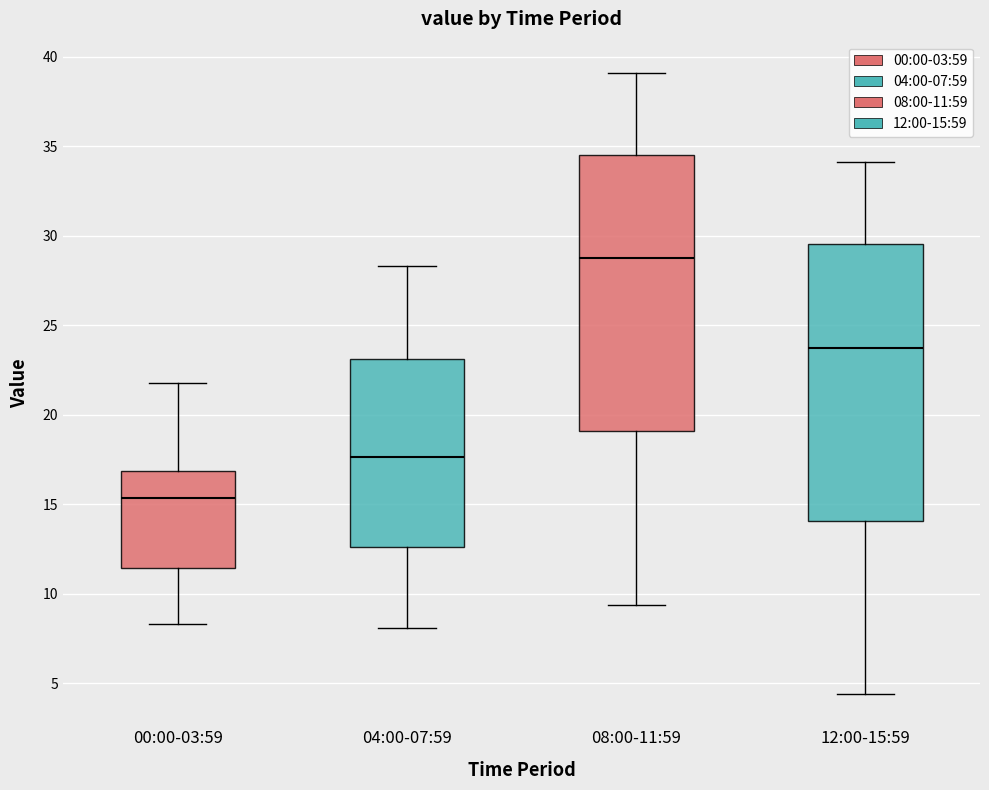

Reading left to right, read every box against the y-axis: the position of its median line, the range the box covers, and the ends of its whiskers. The values are not printed on the chart, so give them approximately, as read against the axis.

00:00-03:59: median 15.5, box 11.5 to 17.0, whiskers 8.5 to 22.0
04:00-07:59: median 17.5, box 12.5 to 23.0, whiskers 8.0 to 28.5
08:00-11:59: median 29.0, box 19.0 to 34.5, whiskers 9.5 to 39.0
12:00-15:59: median 24.0, box 14.0 to 29.5, whiskers 4.5 to 34.0